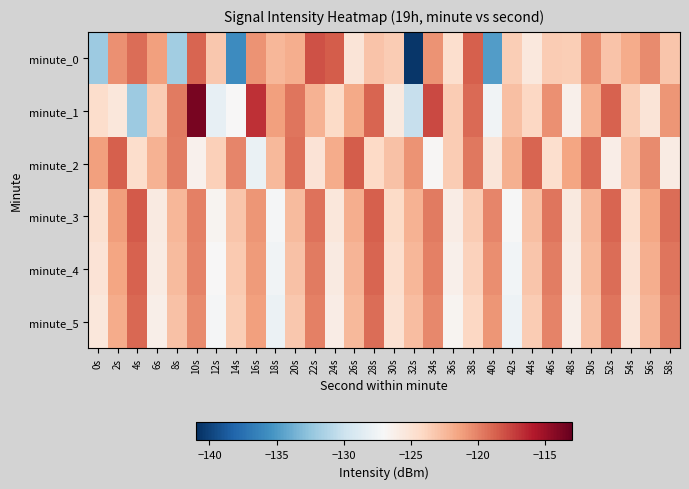

Which series changed the most between 4s and 26s?

minute_1